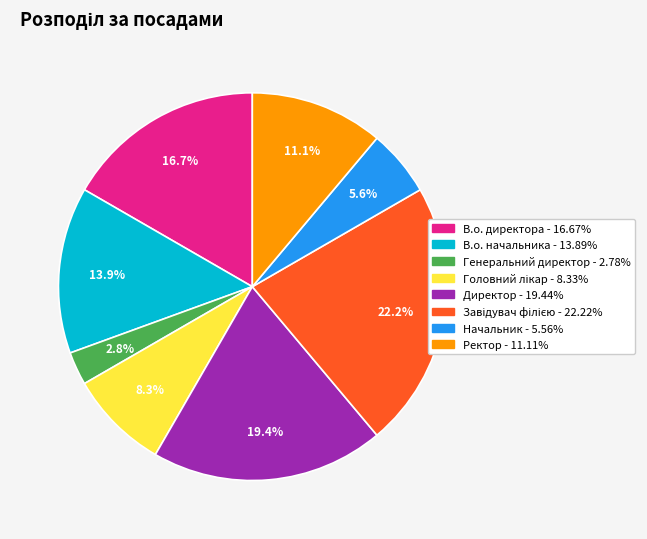

Is the sum of Начальник and Ректор greater than half?

No